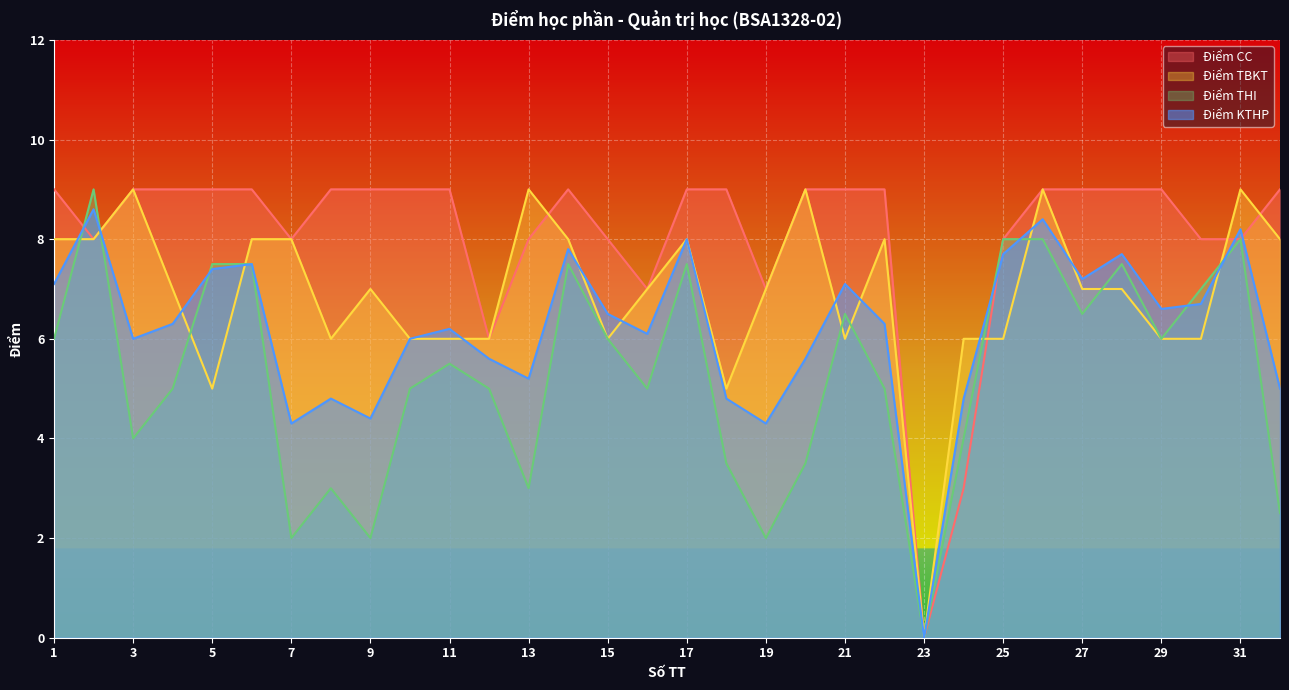

Reading left to right, what are all the values shown in this chart?

Điểm CC: 9.0	8.0	9.0	9.0	9.0	9.0	8.0	9.0	9.0	9.0	9.0	6.0	8.0	9.0	8.0	7.0	9.0	9.0	7.0	9.0	9.0	9.0	0.0	3.0	8.0	9.0	9.0	9.0	9.0	8.0	8.0	9.0
Điểm TBKT: 8.0	8.0	9.0	7.0	5.0	8.0	8.0	6.0	7.0	6.0	6.0	6.0	9.0	8.0	6.0	7.0	8.0	5.0	7.0	9.0	6.0	8.0	0.0	6.0	6.0	9.0	7.0	7.0	6.0	6.0	9.0	8.0
Điểm THI: 6.0	9.0	4.0	5.0	7.5	7.5	2.0	3.0	2.0	5.0	5.5	5.0	3.0	7.5	6.0	5.0	7.5	3.5	2.0	3.5	6.5	5.0	0.0	4.0	8.0	8.0	6.5	7.5	6.0	7.0	8.0	2.5
Điểm KTHP: 7.1	8.6	6.0	6.3	7.4	7.5	4.3	4.8	4.4	6.0	6.2	5.6	5.2	7.8	6.5	6.1	8.0	4.8	4.3	5.6	7.1	6.3	0.0	4.8	7.7	8.4	7.2	7.7	6.6	6.7	8.2	5.0